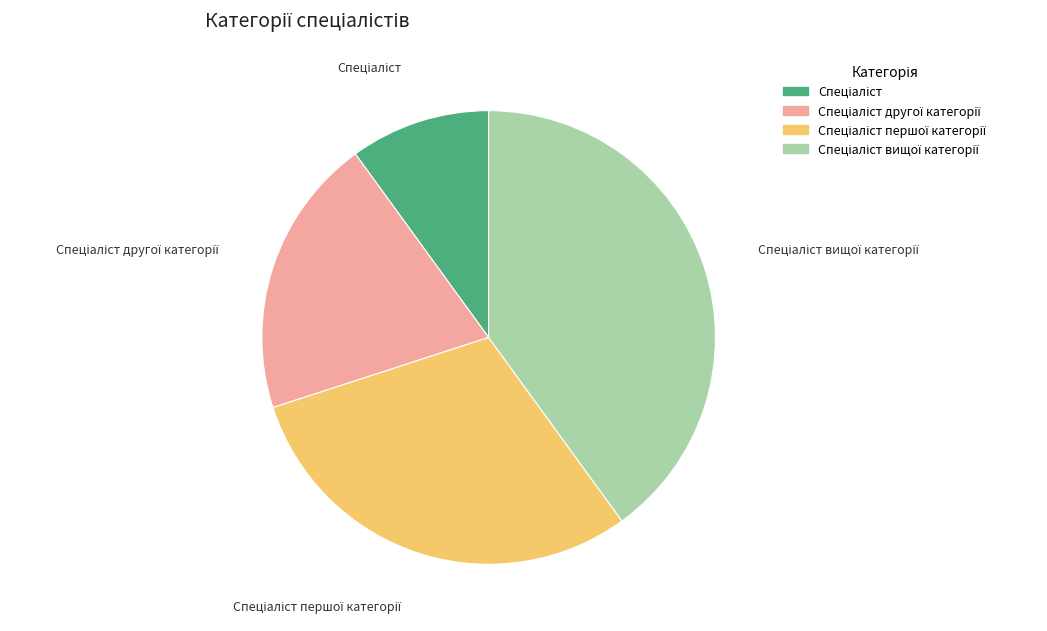

Is there any slice that represents more than half of the pie?

No